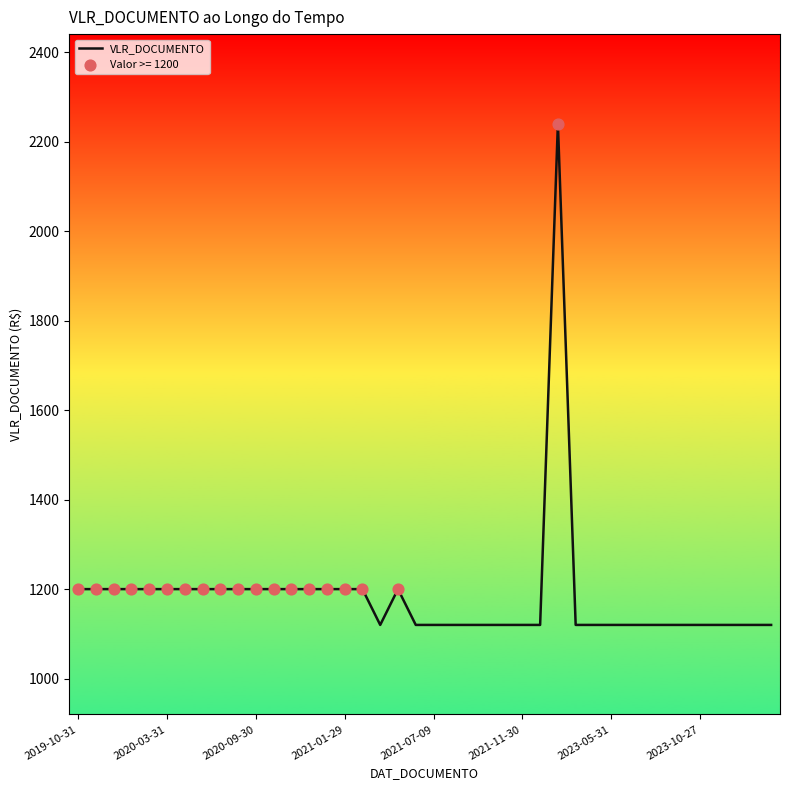

What is the difference between the maximum and minimum values?

1120